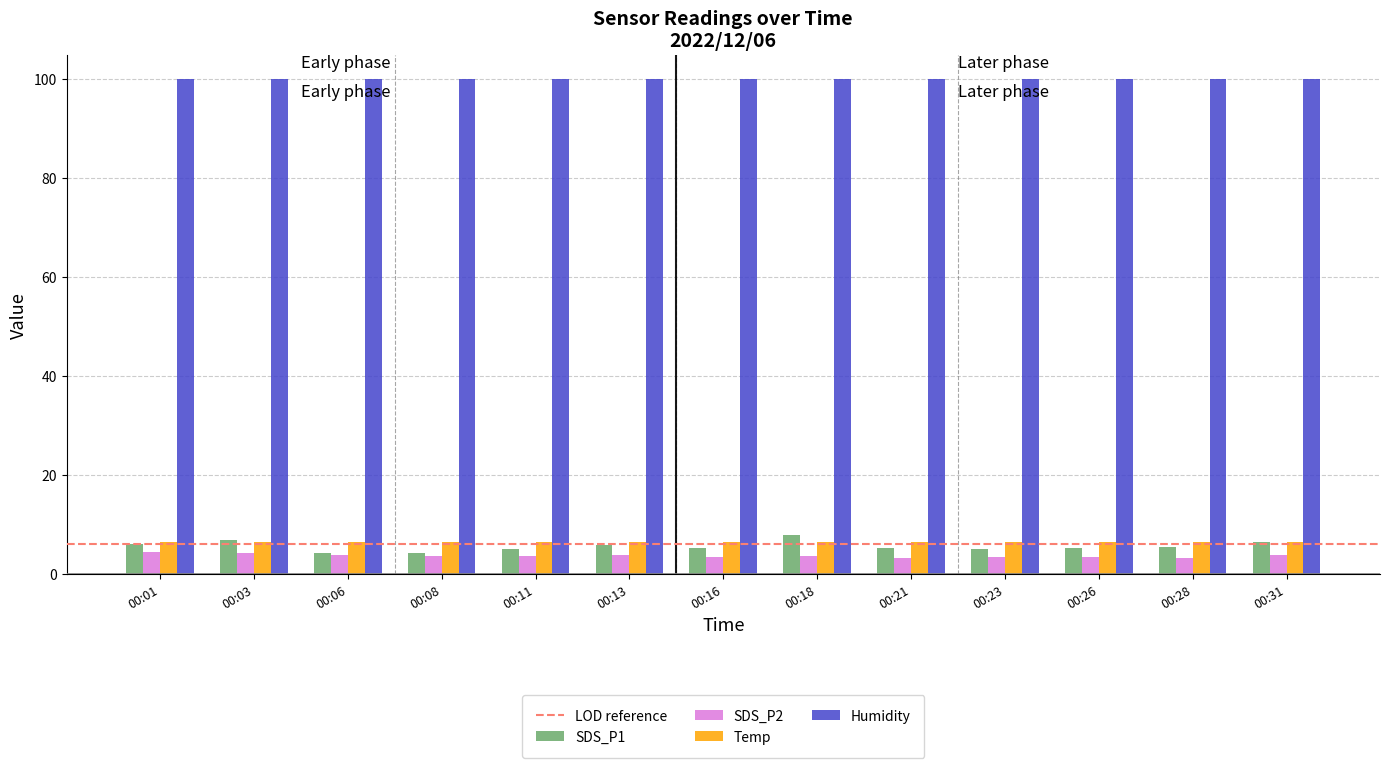

What is the greatest value displayed?

99.9